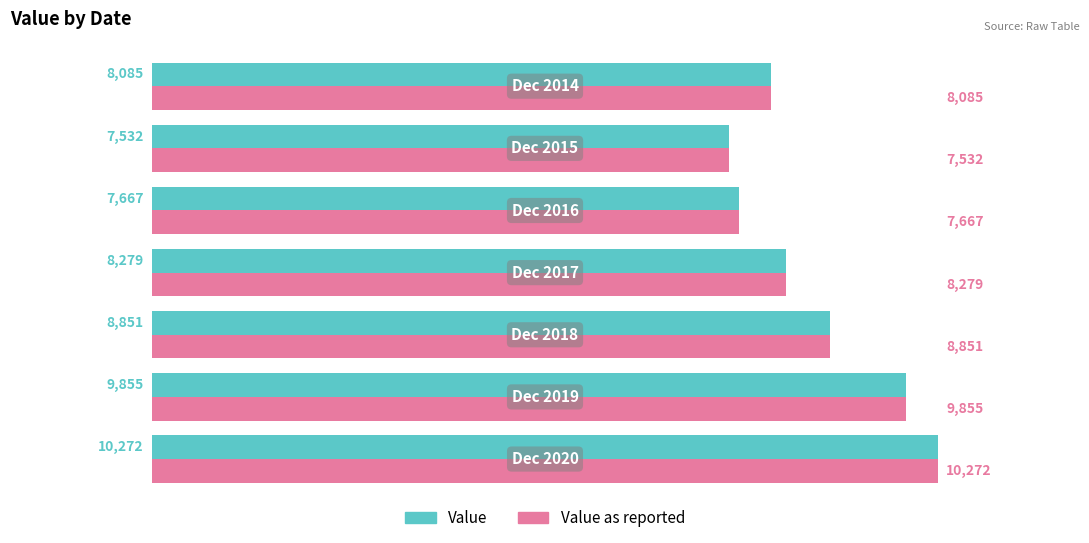

What is the maximum value shown in the chart?

10272